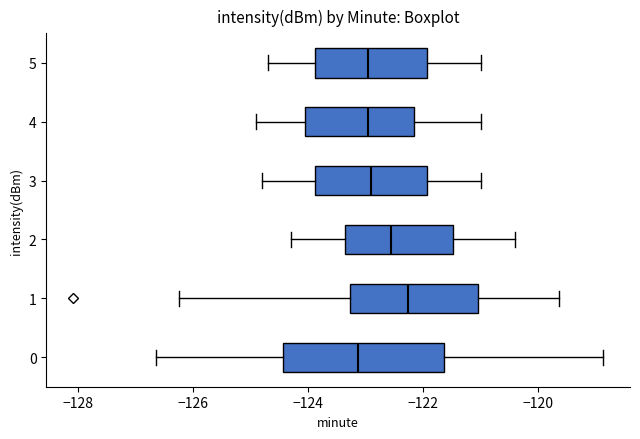

Reading bottom to top, transcribe this box plot: for each box, give where its median line is, the range the box spans, and where its two whiskers end, as read against the x-axis. The values are not printed on the chart, so give them approximately, as read against the axis.

0: median -123.2, box -124.4 to -121.6, whiskers -126.6 to -118.8
1: median -122.2, box -123.2 to -121.0, whiskers -126.2 to -119.6
2: median -122.6, box -123.4 to -121.4, whiskers -124.2 to -120.4
3: median -122.8, box -123.8 to -122.0, whiskers -124.8 to -121.0
4: median -123.0, box -124.0 to -122.2, whiskers -124.8 to -121.0
5: median -123.0, box -123.8 to -122.0, whiskers -124.6 to -121.0